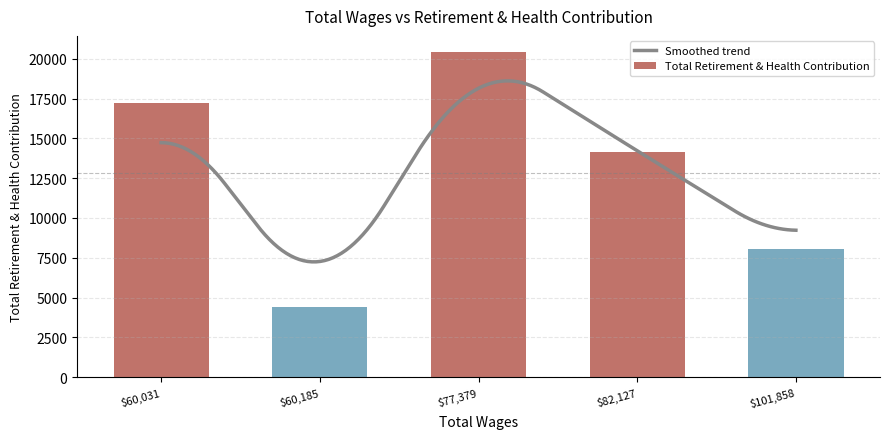

Which category has the lowest value in the Total Retirement & Health Contribution series?

$60,185